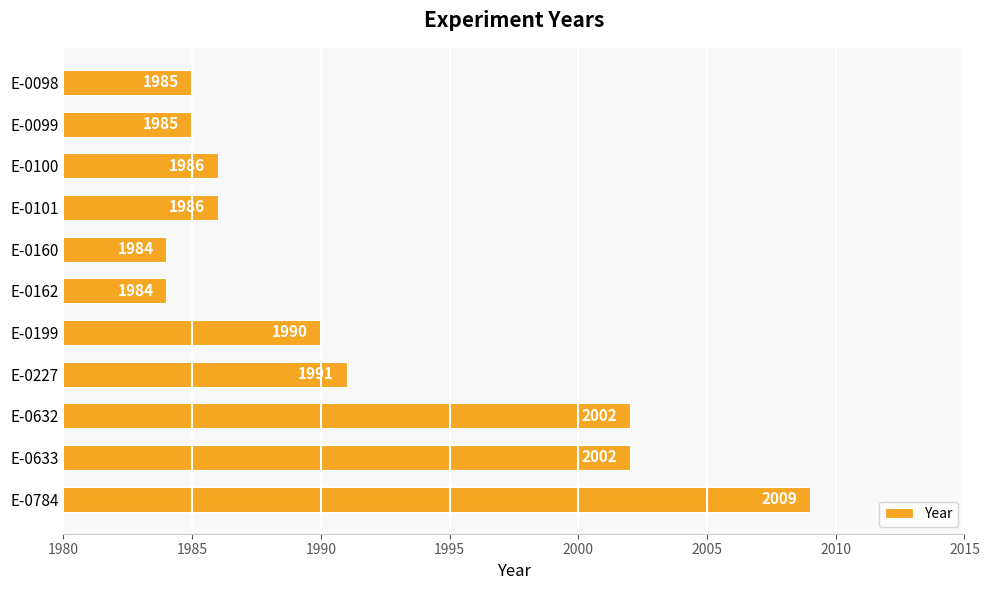

True or false: the data shows 517 at E-0632.

False